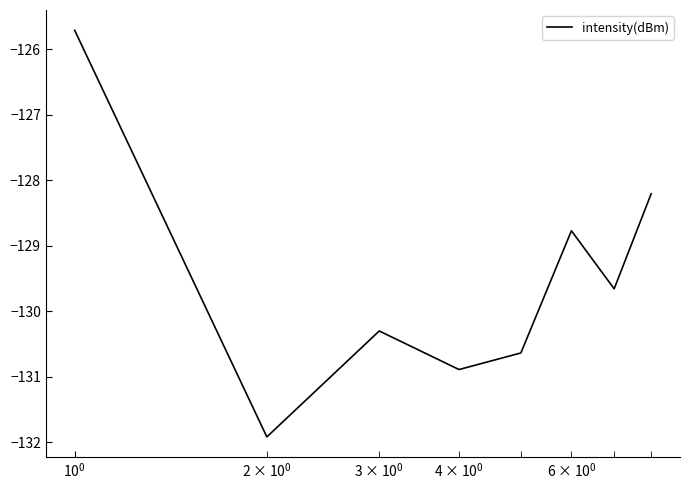

What is the greatest value displayed?

-125.7